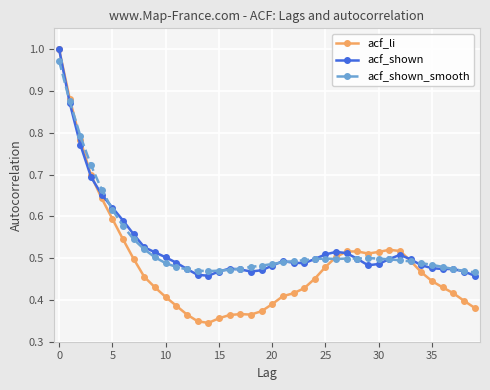

Which series has the largest range (max minus min)?

acf_li